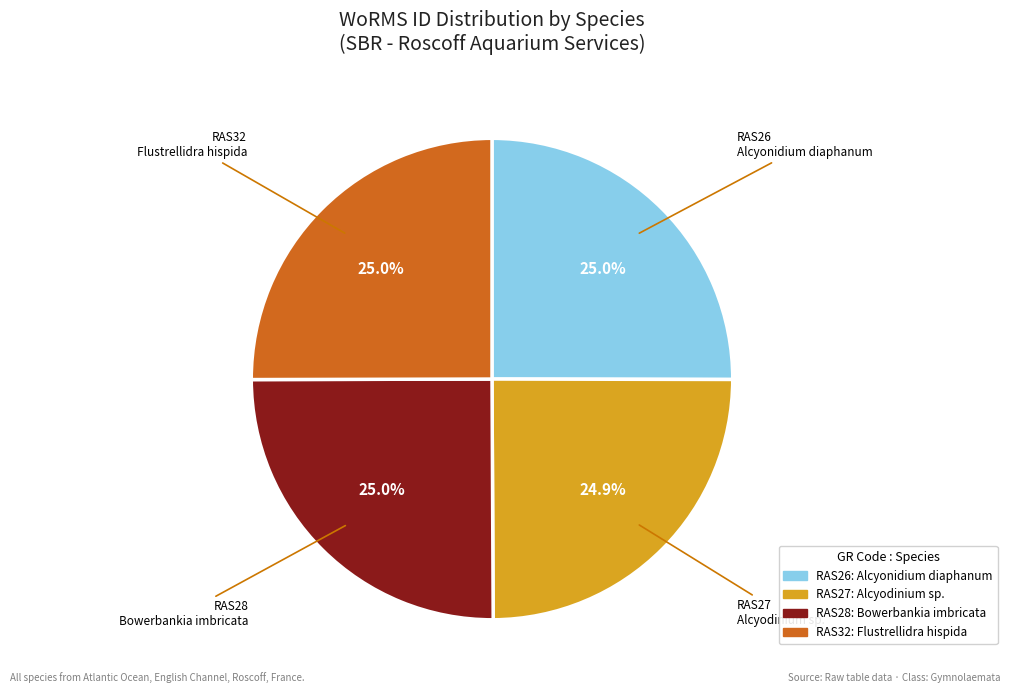

How many segments does this pie chart have?

4